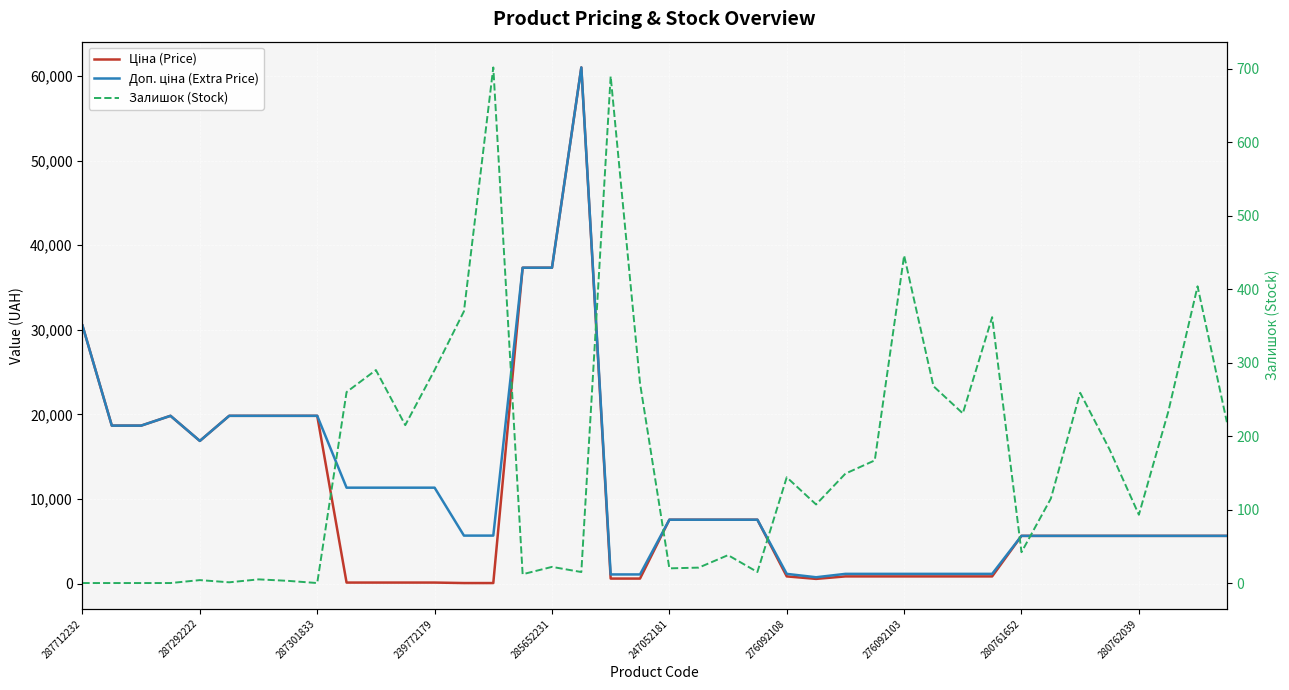

What is the maximum value shown in the chart?

61024.7